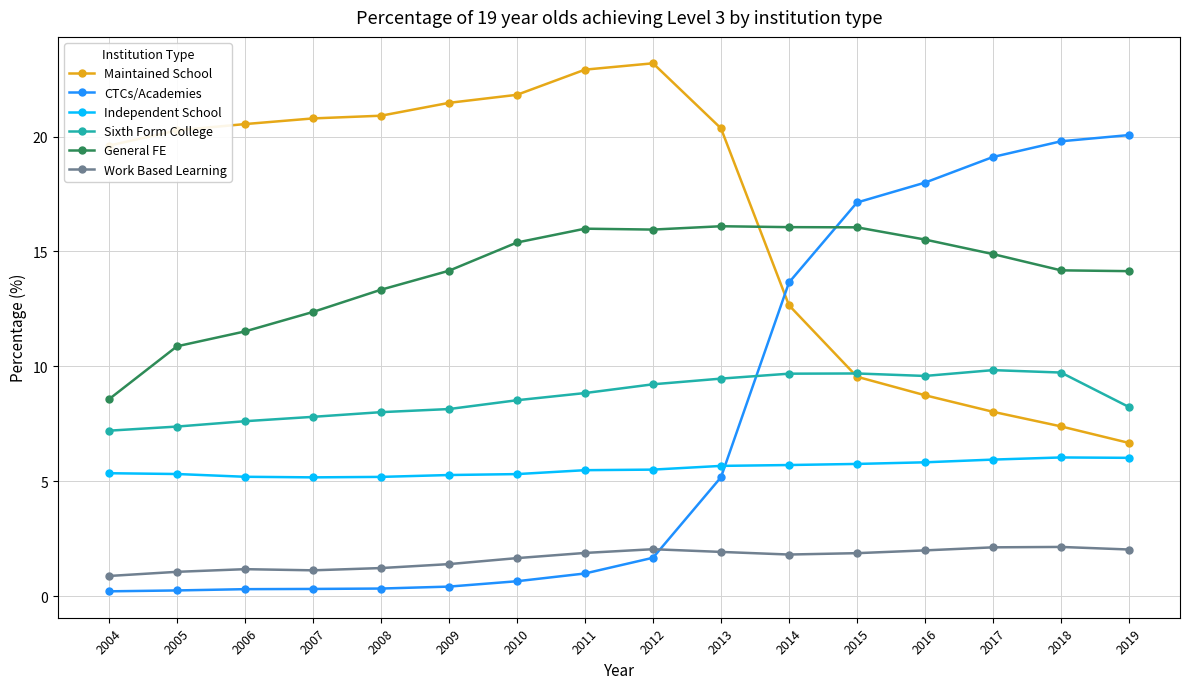

What value does the CTCs/Academies series have at 2015?

17.1